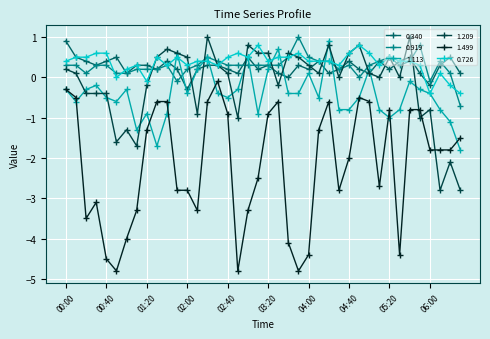

Which series has the largest range (max minus min)?

1.499